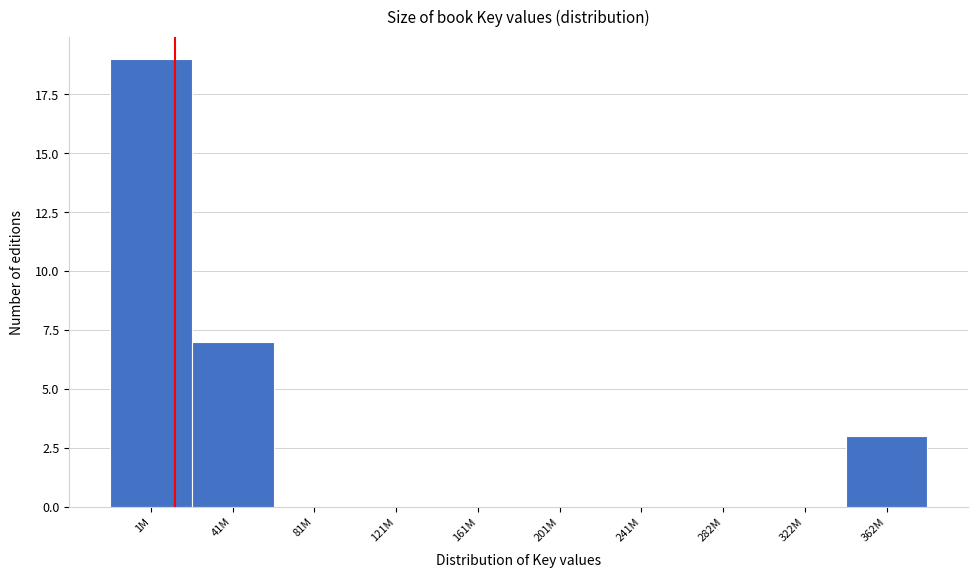

Reading left to right, what are all the values shown in this chart?

1M=19	41M=7	81M=0	121M=0	161M=0	201M=0	241M=0	282M=0	322M=0	362M=3